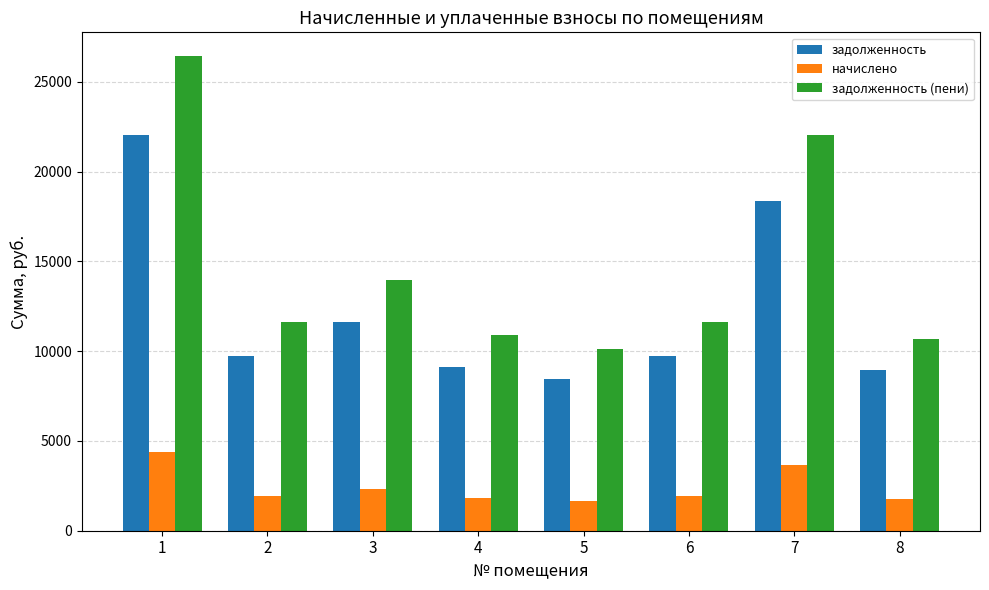

What is the sum of all начислено values?

19463.0